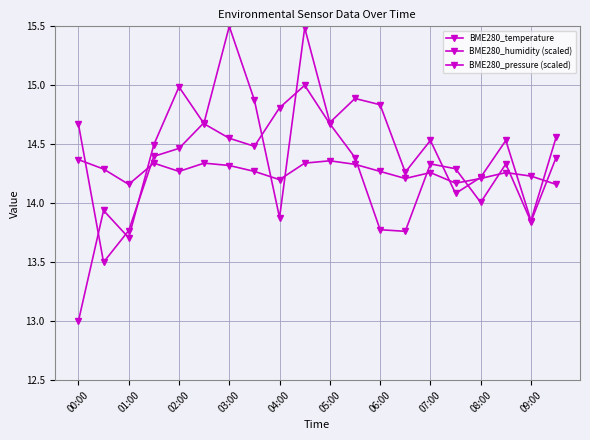

Reading left to right, extract all data points from this chart.

BME280_temperature: 14.4	14.3	14.2	14.3	14.3	14.3	14.3	14.3	14.2	14.3	14.4	14.3	14.3	14.2	14.3	14.2	14.2	14.3	14.2	14.2
BME280_humidity (scaled): 13.0	13.9	13.7	14.5	15.0	14.7	14.6	14.5	14.8	15.0	14.7	14.4	13.8	13.8	14.3	14.3	14.0	14.3	13.8	14.4
BME280_pressure (scaled): 14.7	13.5	13.8	14.4	14.5	14.7	15.5	14.9	13.9	15.5	14.7	14.9	14.8	14.3	14.5	14.1	14.2	14.5	13.9	14.6